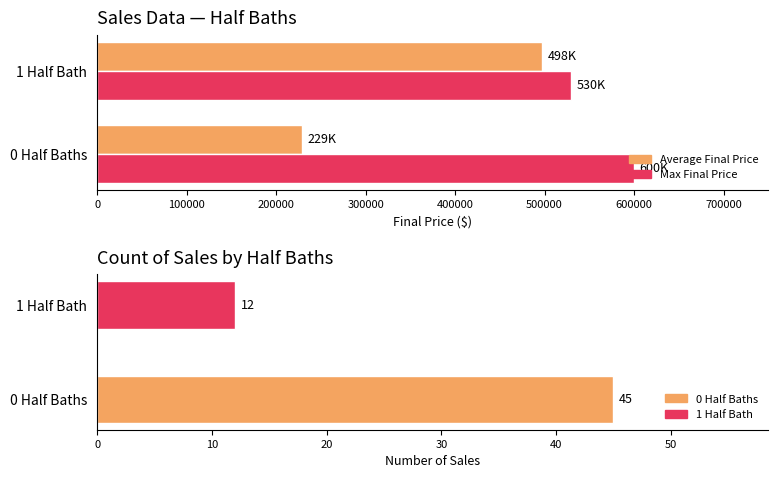

What is the sum of all Average Final Price values?

726500